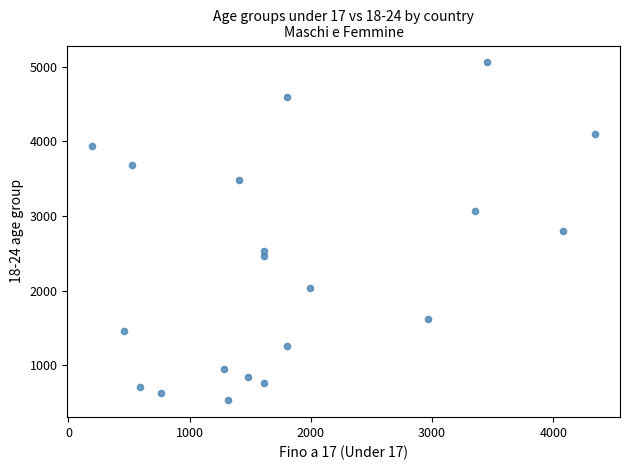

What is the range of Y values (max minus min)?

4524